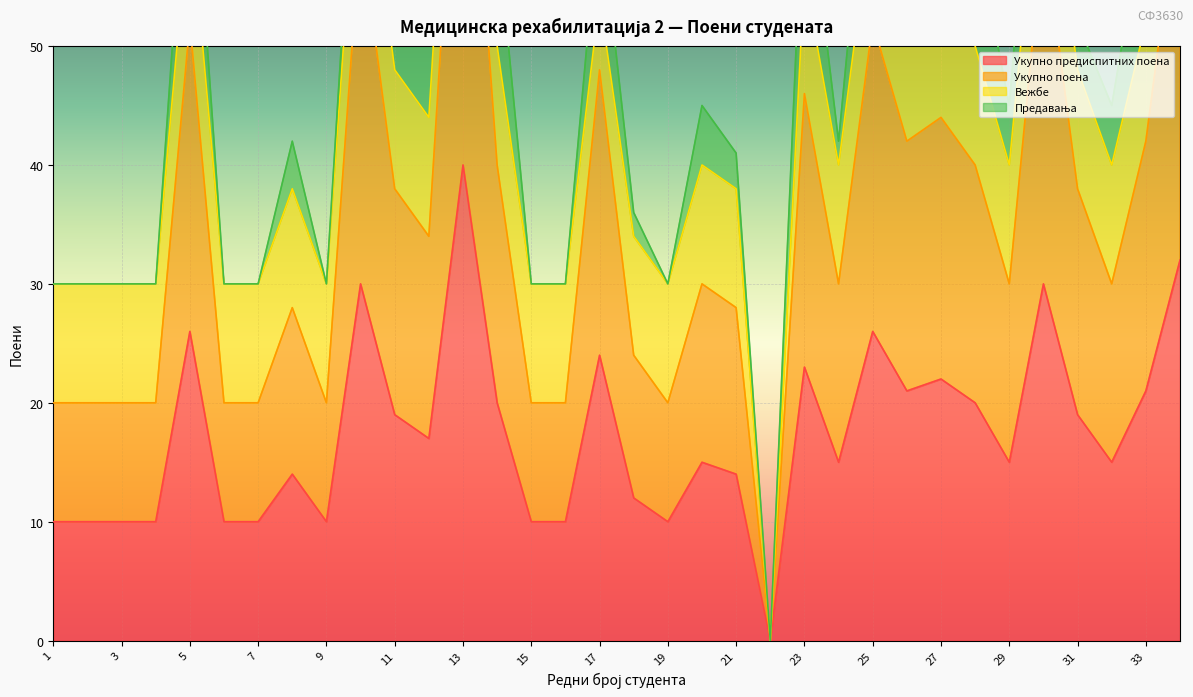

What is the sum of the Укупно предиспитних поена values at 11 and 25?

45